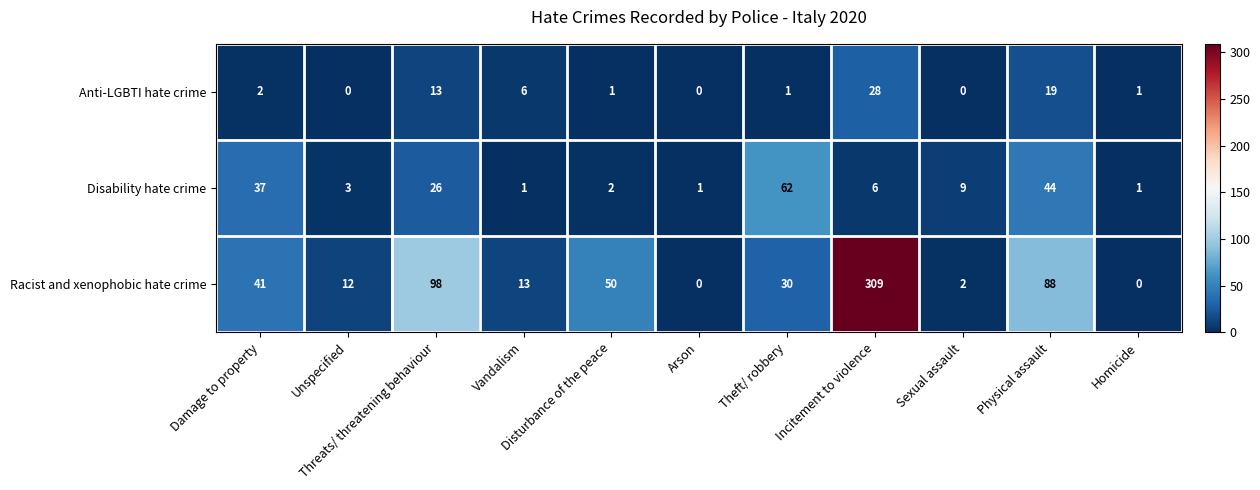

List the series in order of their overall mean, lowest first.

Anti-LGBTI hate crime, Disability hate crime, Racist and xenophobic hate crime